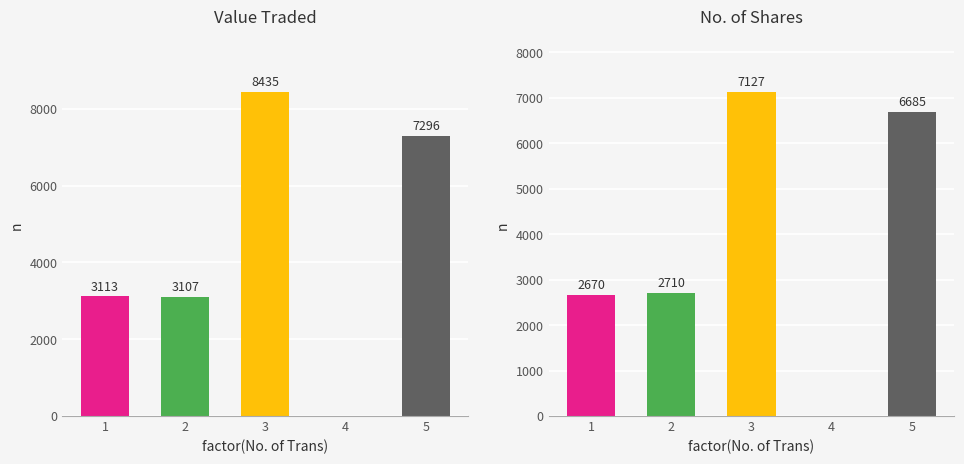

What is the spread (max minus min) of values at 1?

443